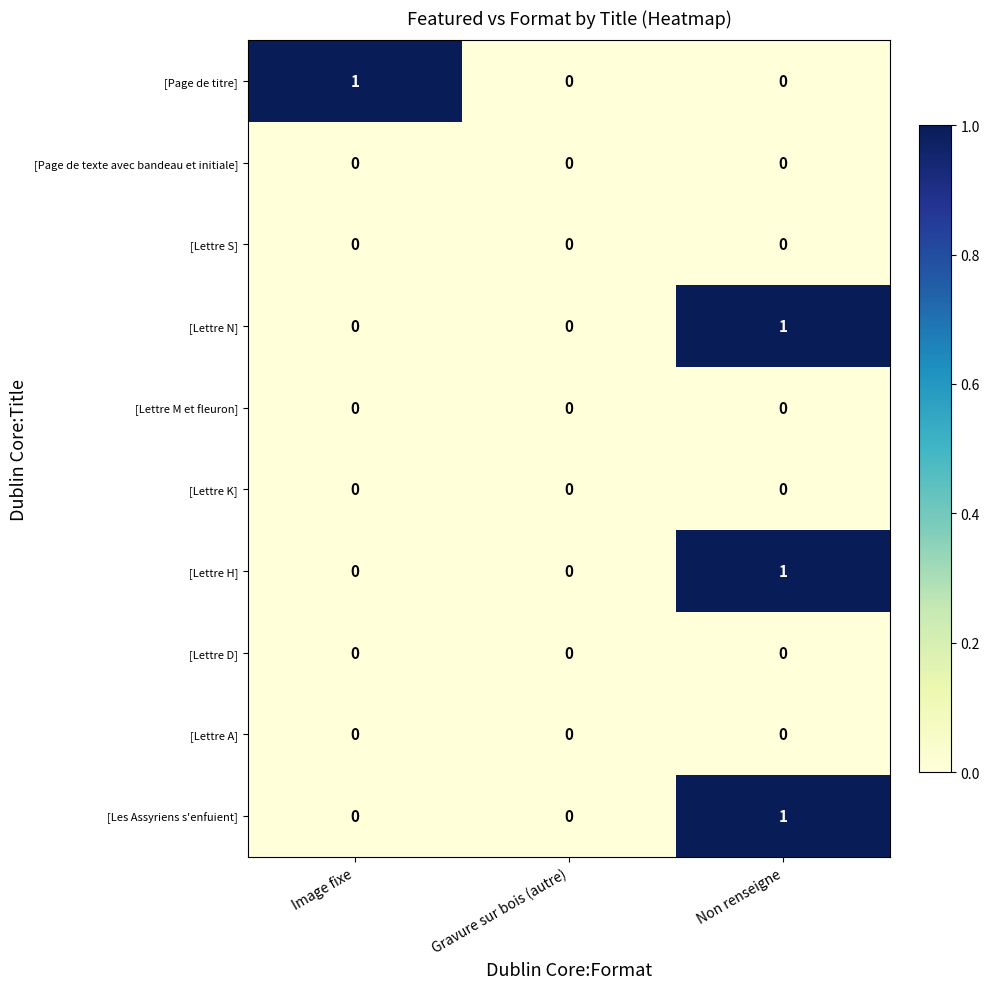

At which category is the sum across all series the highest?

Non renseigne